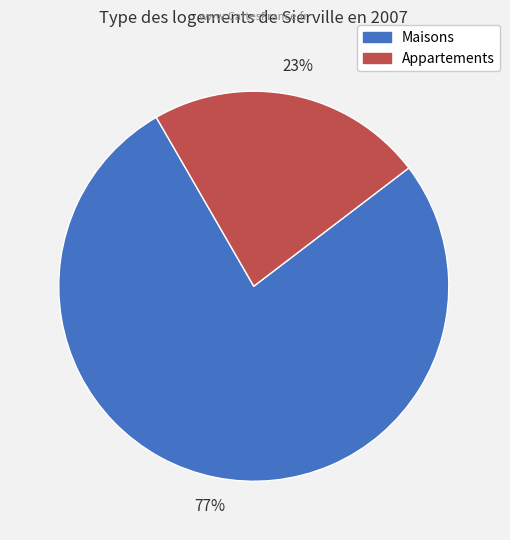

How many segments does this pie chart have?

2